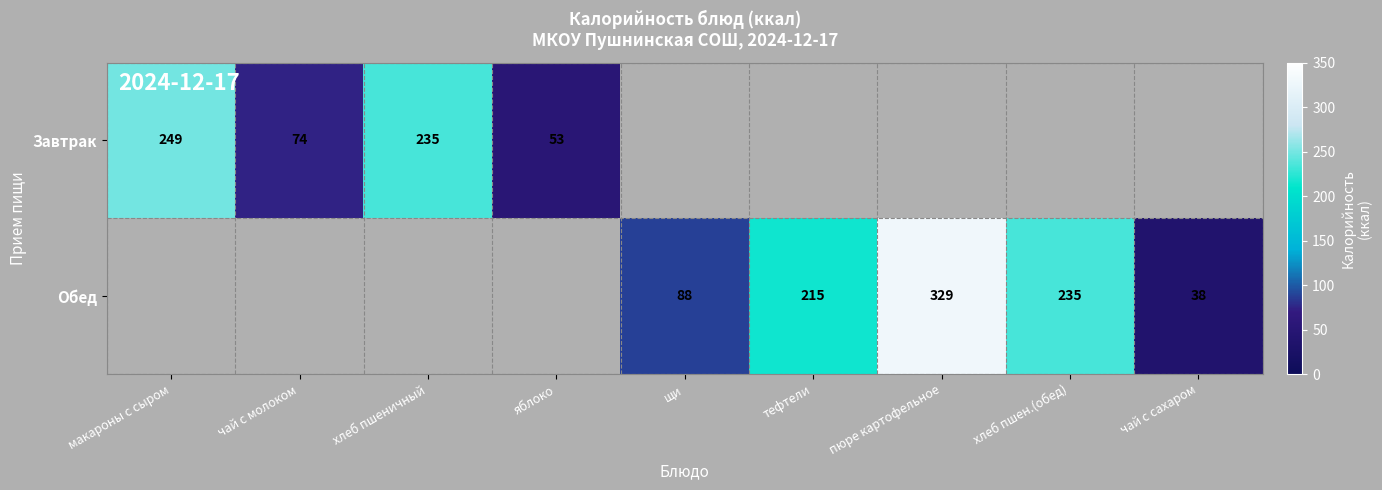

The value of Завтрак at яблоко is 24. True or false?

False